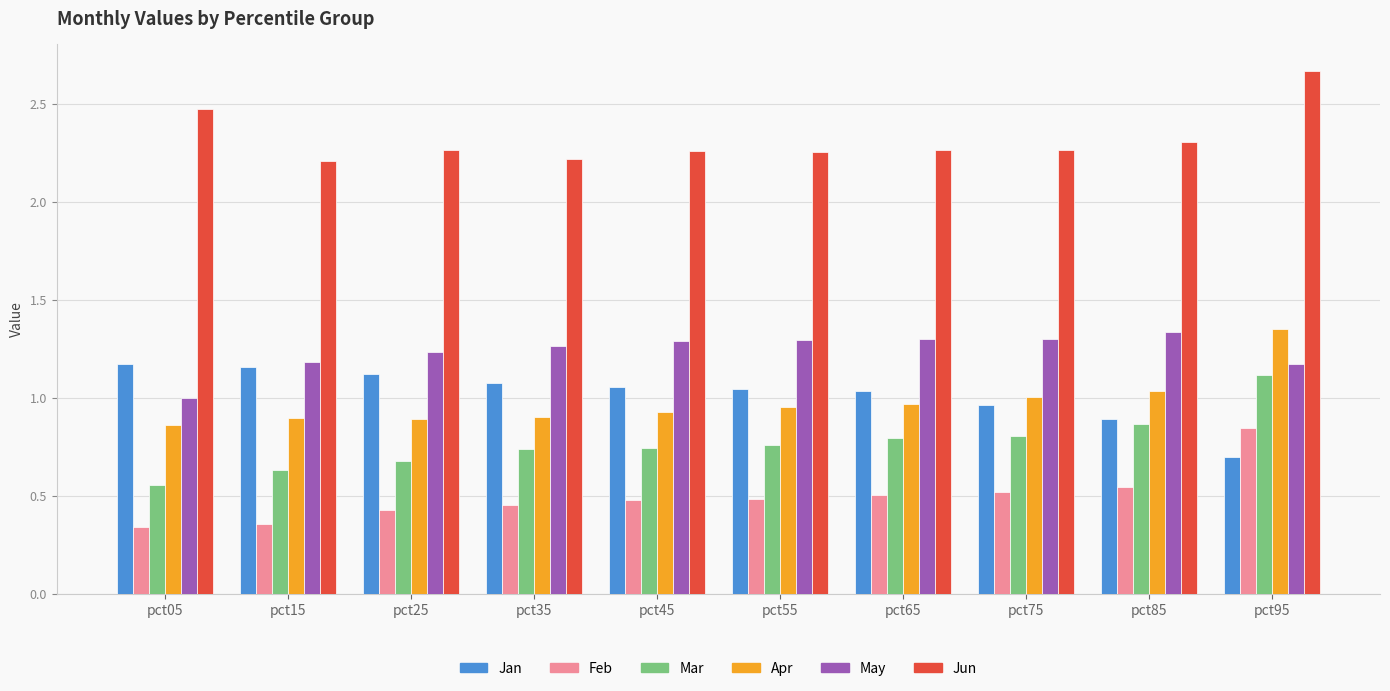

Which series has the largest range (max minus min)?

Mar